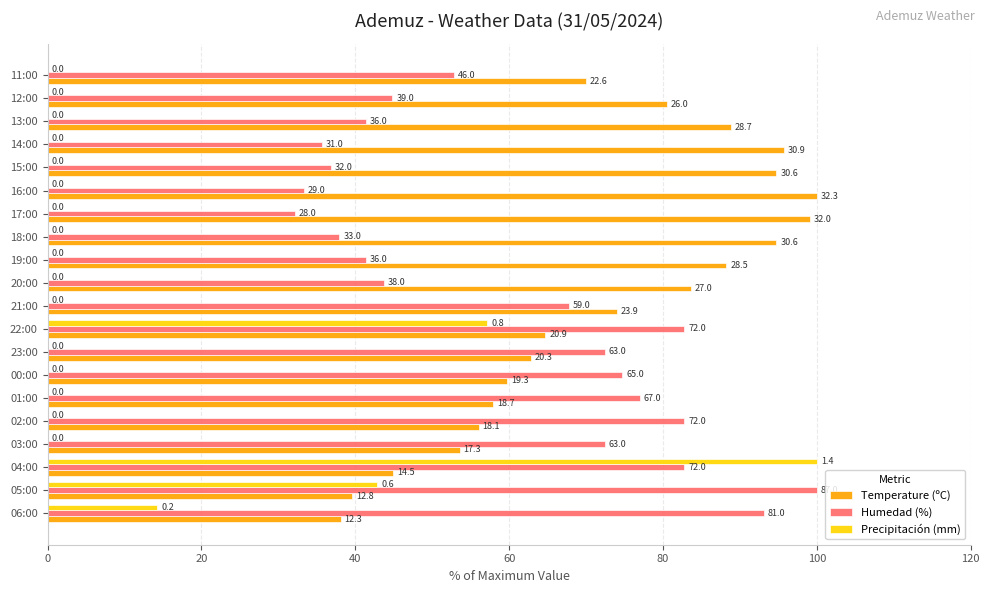

What are all the series names shown in the legend?

Temperature (ºC), Humedad (%), Precipitación (mm)